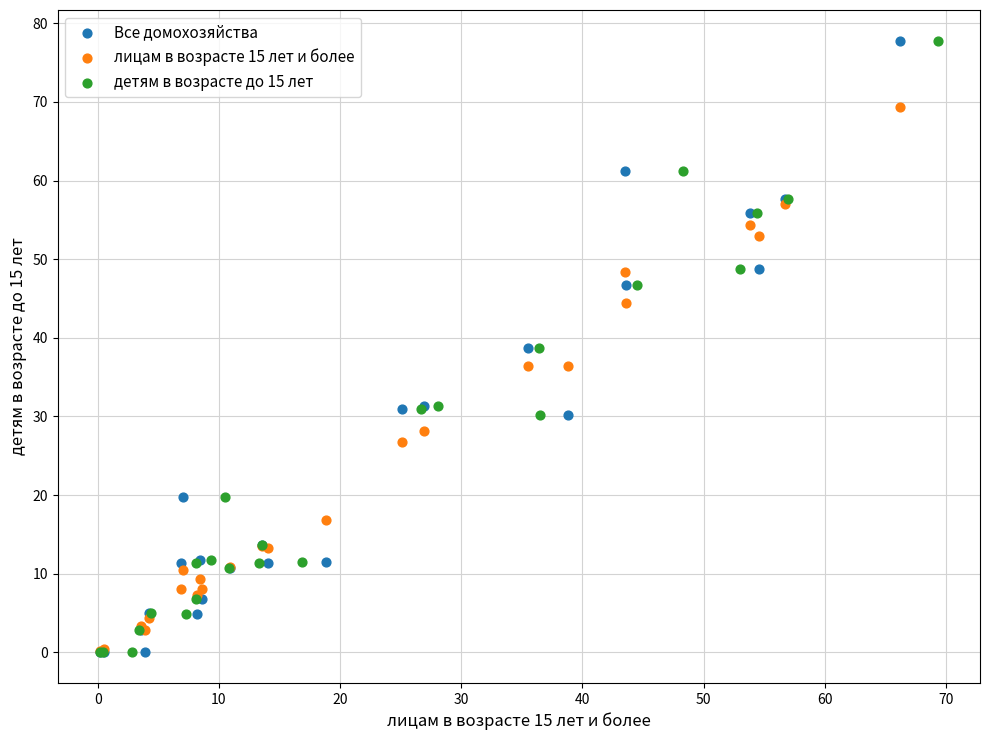

What are all the series names shown in the legend?

Все домохозяйства, лицам в возрасте 15 лет и более, детям в возрасте до 15 лет